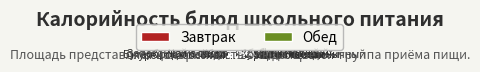

Is there a majority slice in this chart?

No